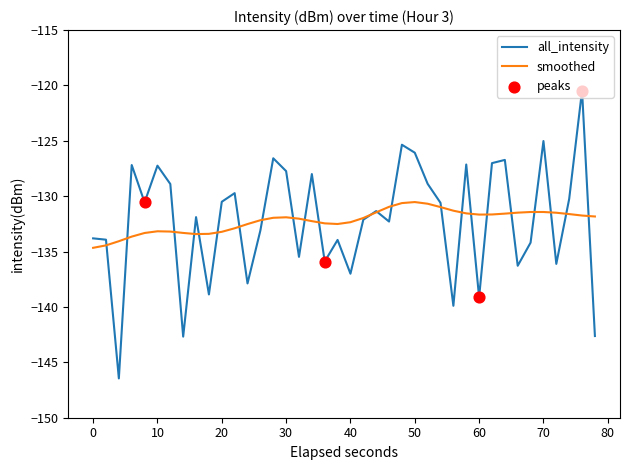

Which series has the largest range (max minus min)?

all_intensity